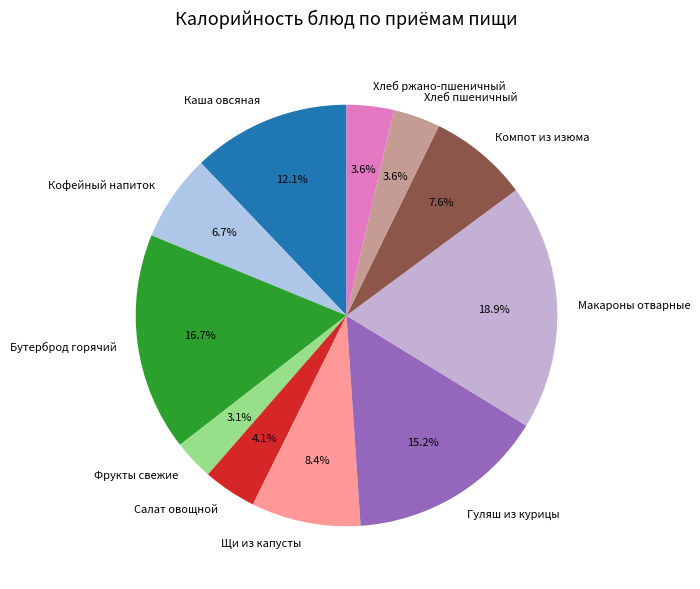

To the nearest percent, what percentage of the pie is Хлеб ржано-пшеничный?

4%